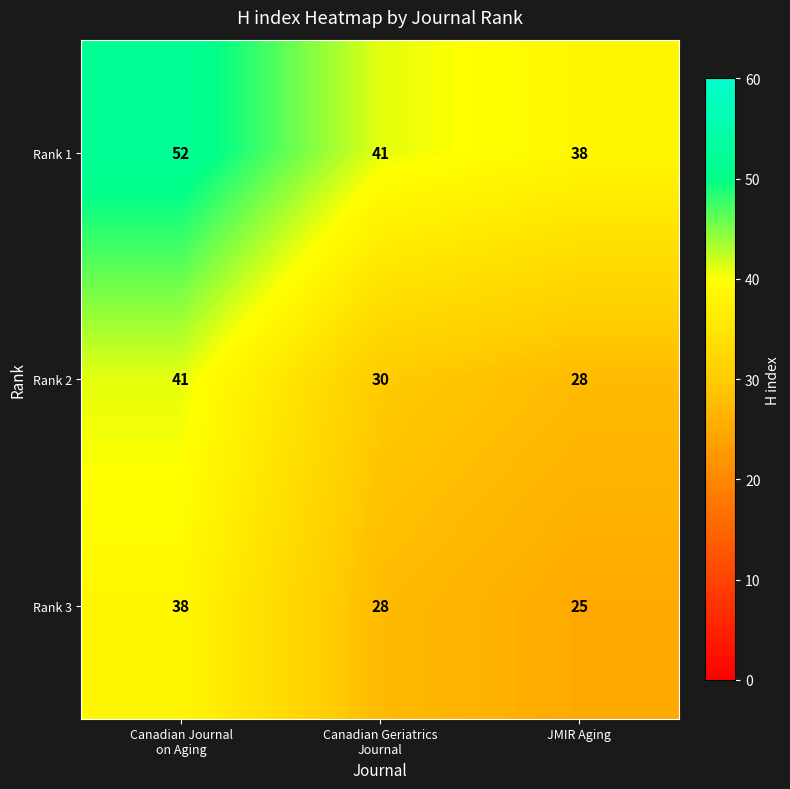

At how many categories does at least one series exceed 40?

2